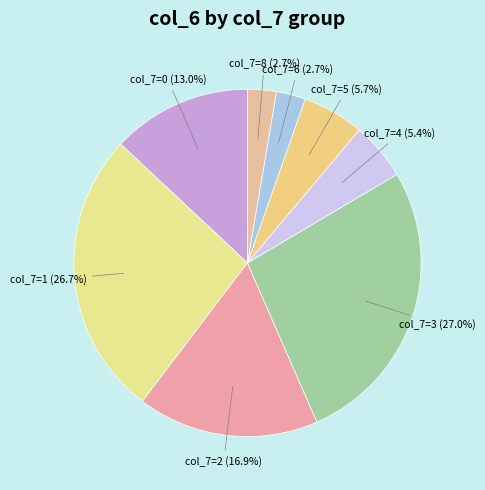

Is there a majority slice in this chart?

No